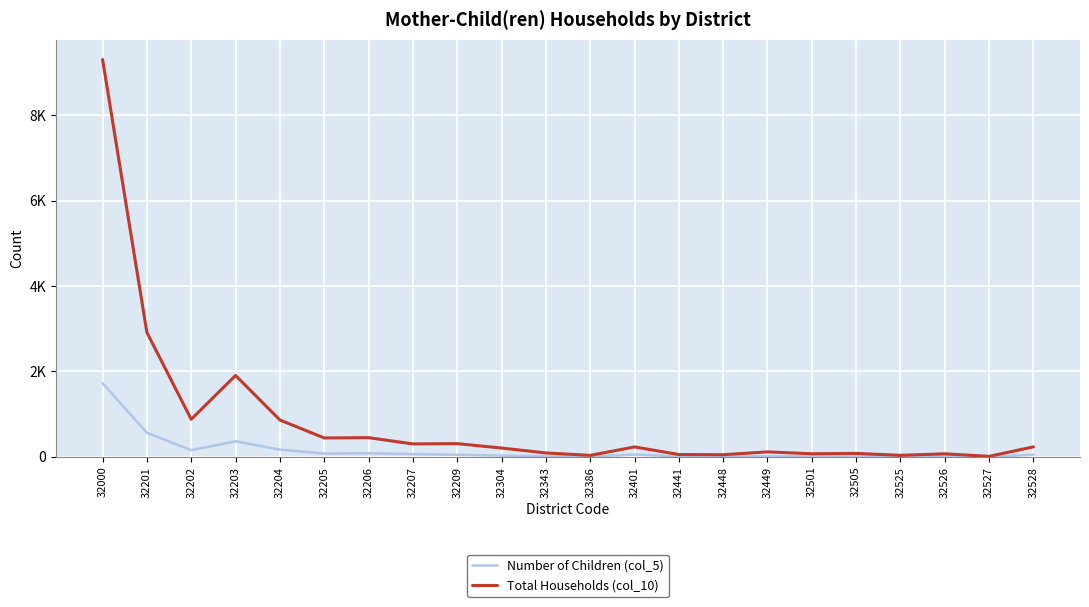

Is it true that Number of Children (col_5) equals 14 at 32505?

True